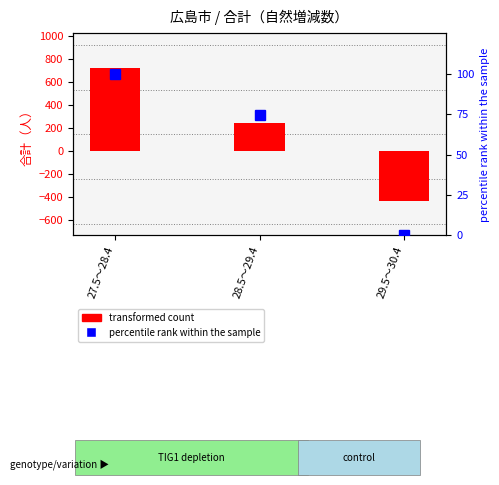

How many percentile rank within the sample values are between 0 and 100?

3